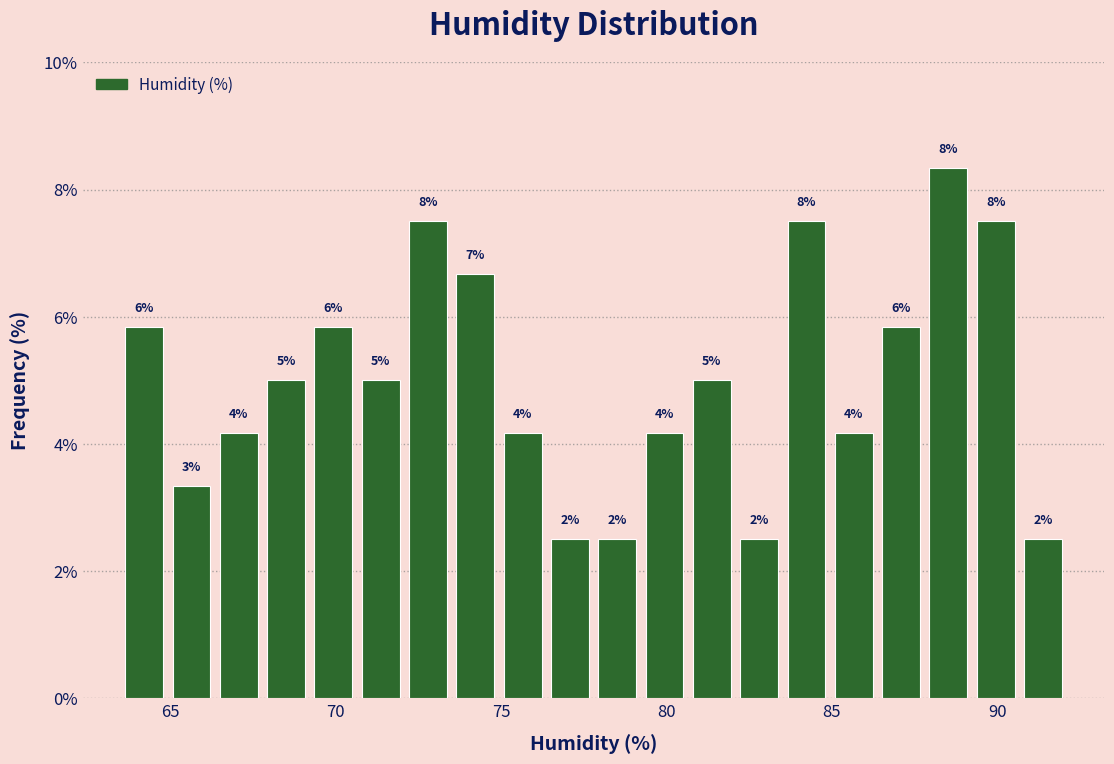

Read against the x-axis, roughly where is the centre of the tallest bar?

88.5